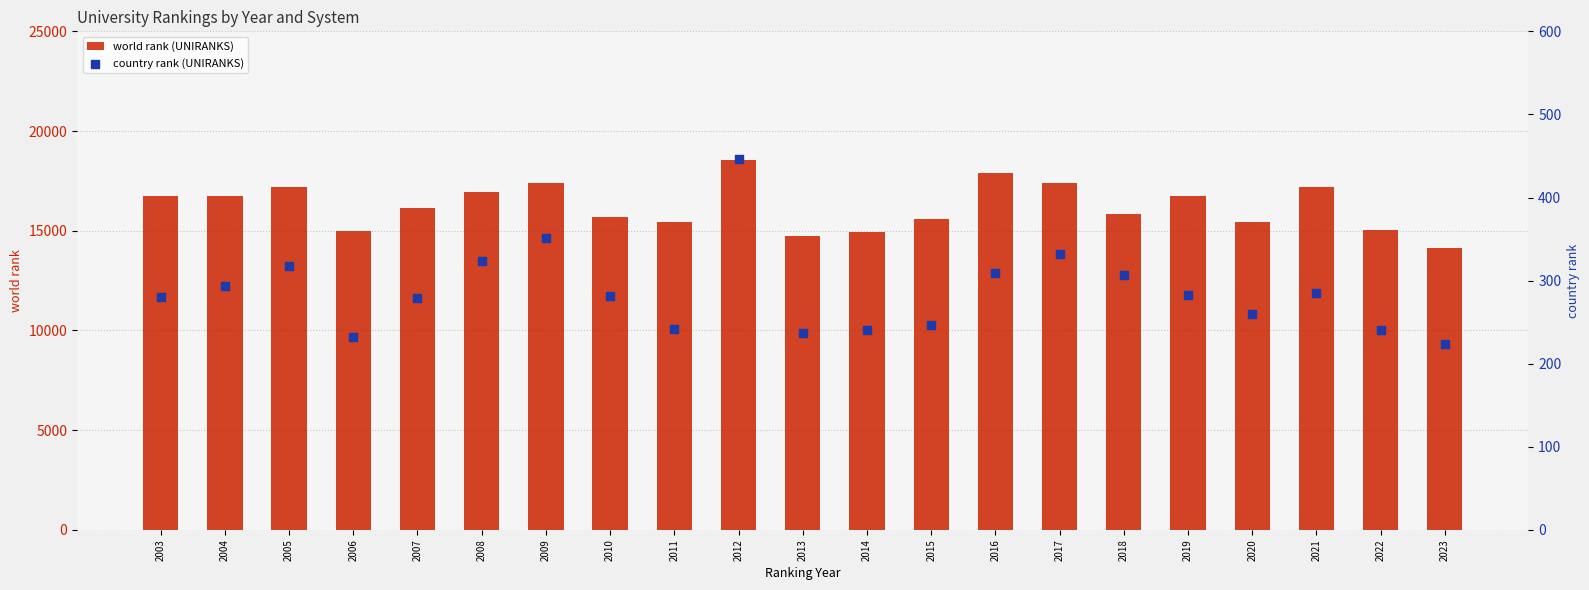

At how many categories does at least one series exceed 18287?

1